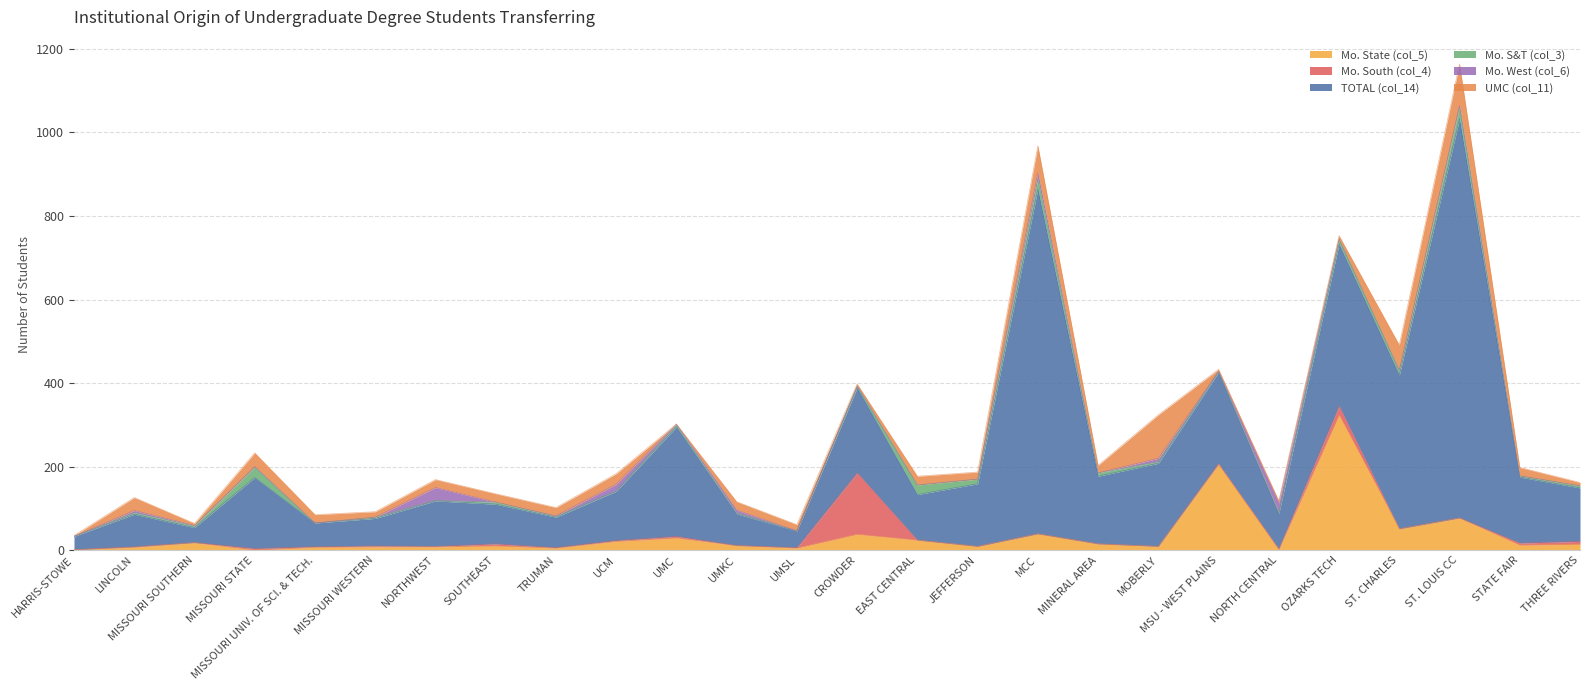

What is the label of the 21st point from the left?

NORTH CENTRAL